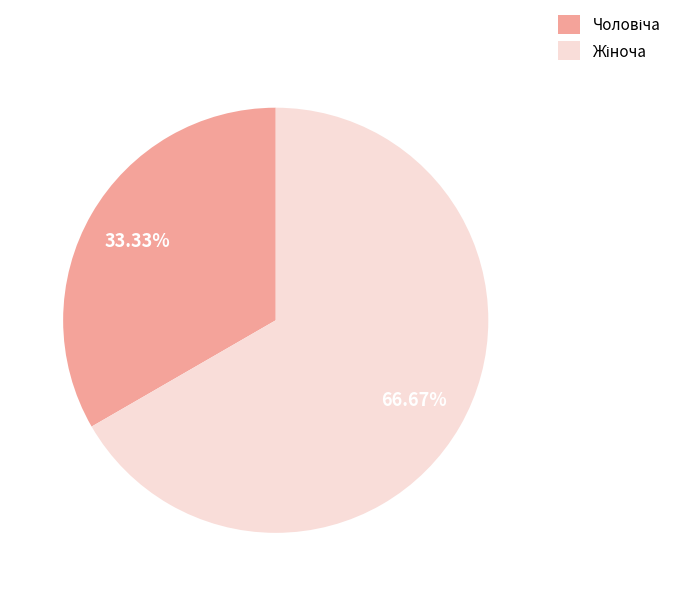

Is there a majority slice in this chart?

Yes